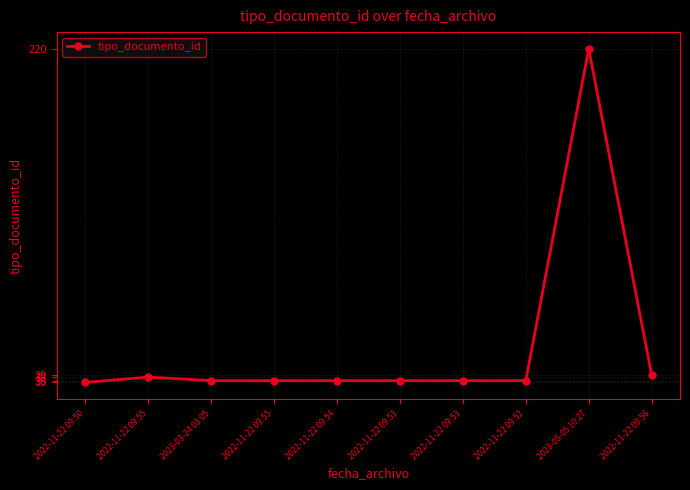

Reading left to right, list all the values displayed in this chart.

2022-11-22 09:50=35	2022-11-22 09:55=38	2023-03-24 08:05=36	2022-11-22 09:55=36	2022-11-22 09:54=36	2022-11-22 09:53=36	2022-11-22 09:53=36	2022-11-22 09:52=36	2023-05-05 10:27=220	2022-11-22 09:56=39